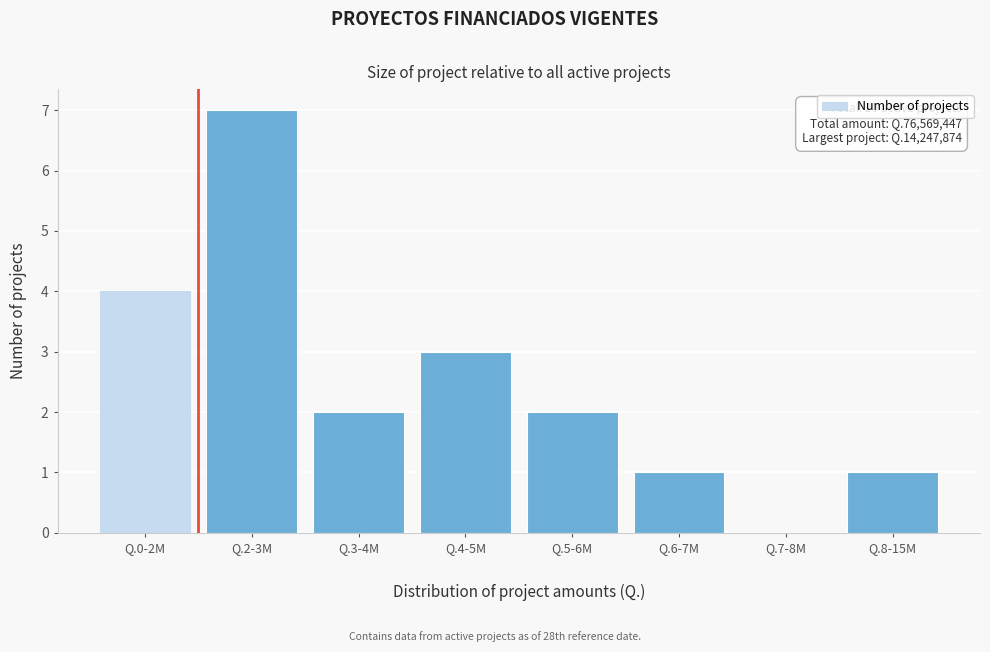

What is the greatest value displayed?

7